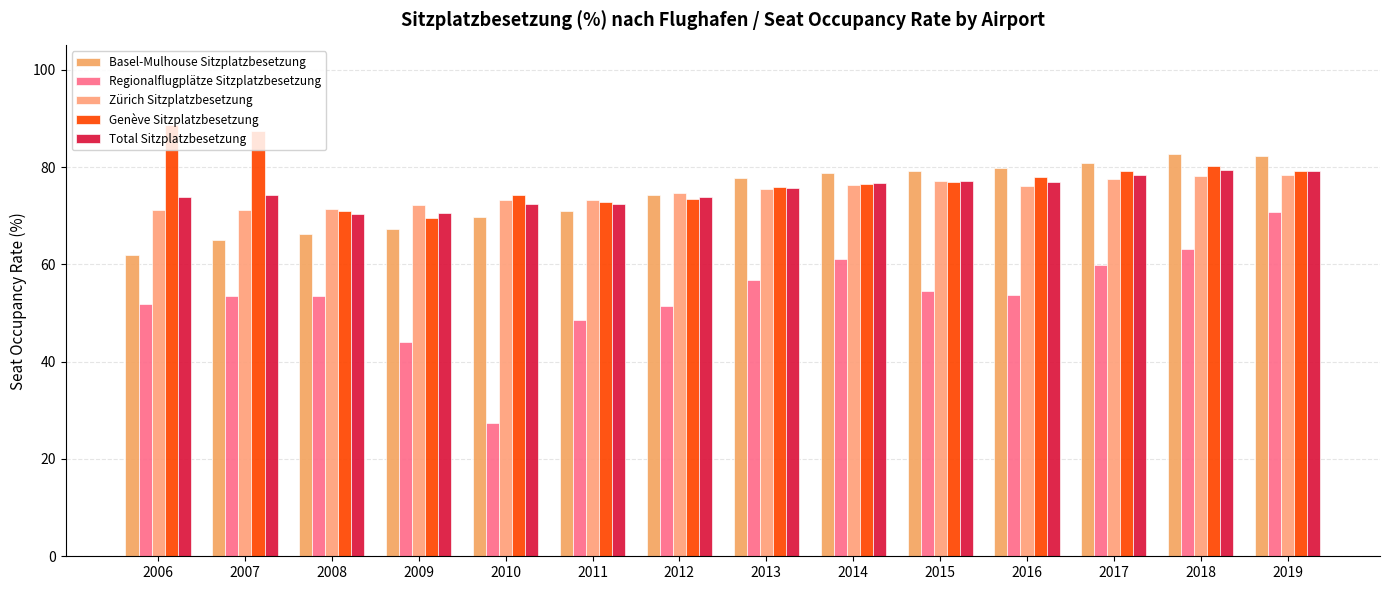

Reading left to right, transcribe all the data shown in this chart.

Basel-Mulhouse Sitzplatzbesetzung: 2006=61.9	2007=65.1	2008=66.2	2009=67.3	2010=69.6	2011=71.0	2012=74.3	2013=77.7	2014=78.8	2015=79.3	2016=79.8	2017=80.8	2018=82.8	2019=82.2
Regionalflugplätze Sitzplatzbesetzung: 2006=51.9	2007=53.4	2008=53.6	2009=44.0	2010=27.4	2011=48.6	2012=51.5	2013=56.8	2014=61.2	2015=54.4	2016=53.8	2017=59.9	2018=63.2	2019=70.7
Zürich Sitzplatzbesetzung: 2006=71.2	2007=71.2	2008=71.3	2009=72.2	2010=73.2	2011=73.1	2012=74.8	2013=75.5	2014=76.3	2015=77.2	2016=76.1	2017=77.5	2018=78.1	2019=78.3
Genève Sitzplatzbesetzung: 2006=88.6	2007=87.3	2008=71.0	2009=69.6	2010=74.2	2011=72.8	2012=73.4	2013=75.8	2014=76.6	2015=77.0	2016=77.9	2017=79.2	2018=80.2	2019=79.2
Total Sitzplatzbesetzung: 2006=73.8	2007=74.2	2008=70.4	2009=70.5	2010=72.3	2011=72.5	2012=73.9	2013=75.6	2014=76.6	2015=77.2	2016=77.0	2017=78.4	2018=79.3	2019=79.1